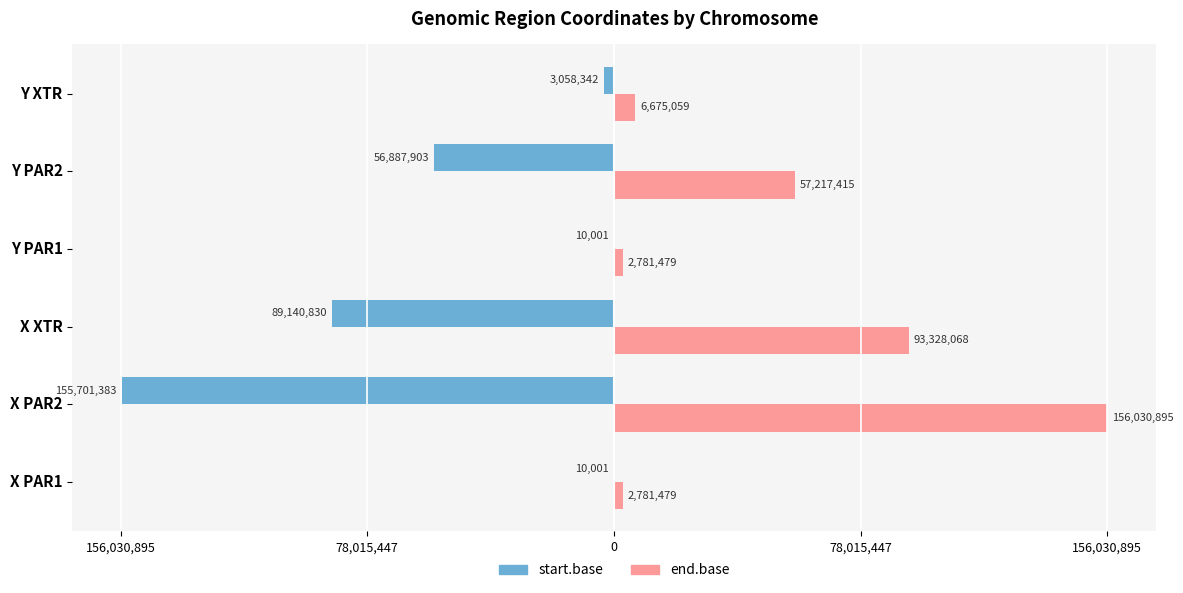

At how many categories does at least one series exceed 62950487?

2